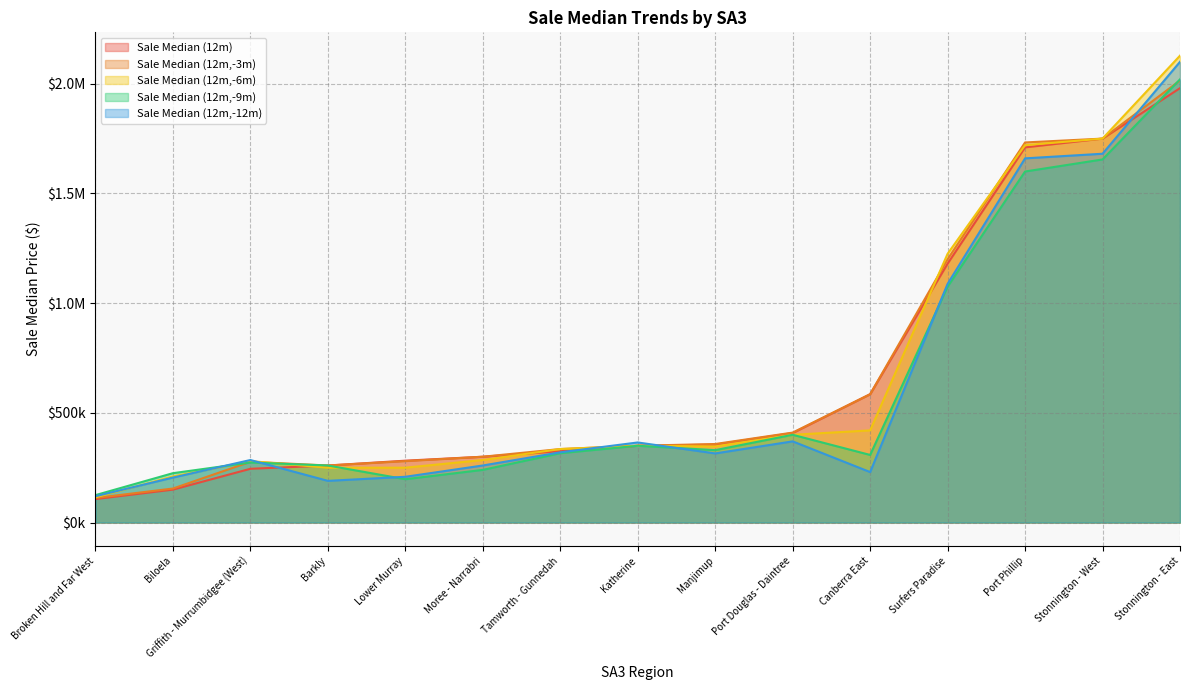

List the series in order of their peak value, lowest first.

Sale Median (12m), Sale Median (12m,-3m), Sale Median (12m,-9m), Sale Median (12m,-12m), Sale Median (12m,-6m)